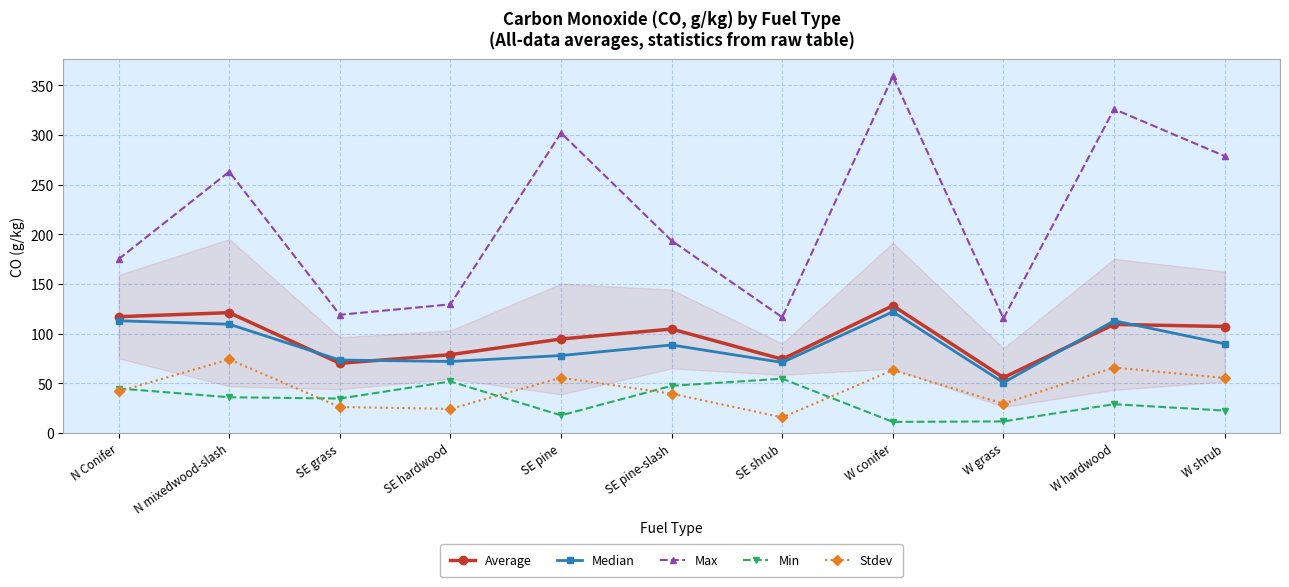

True or false: Stdev and Max cross at least once.

False